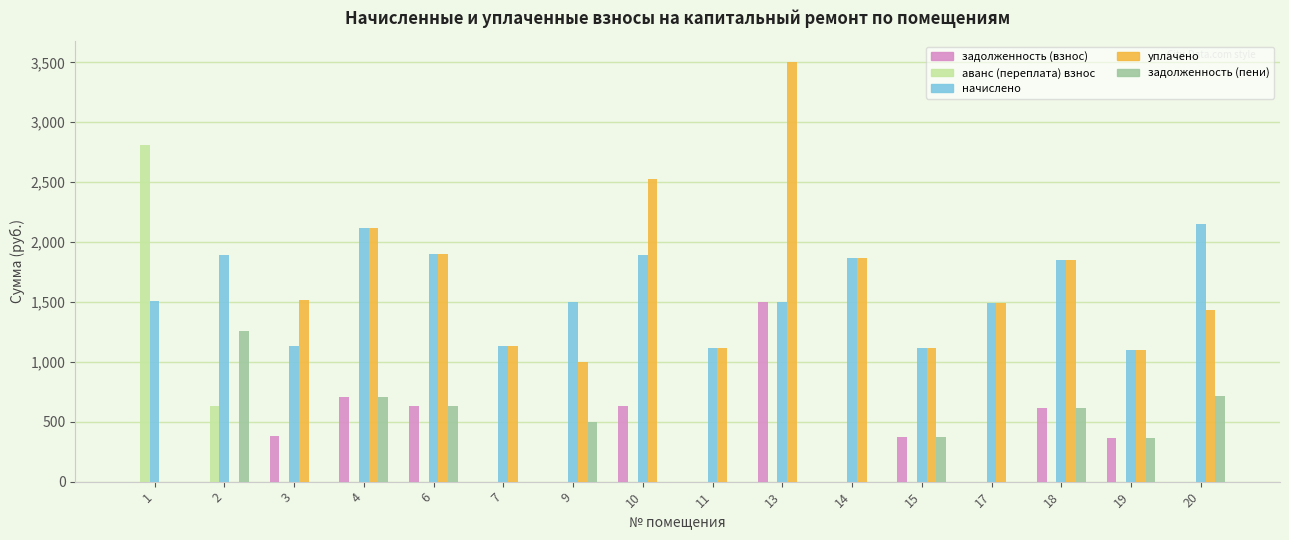

How many categories are shown in the chart?

16